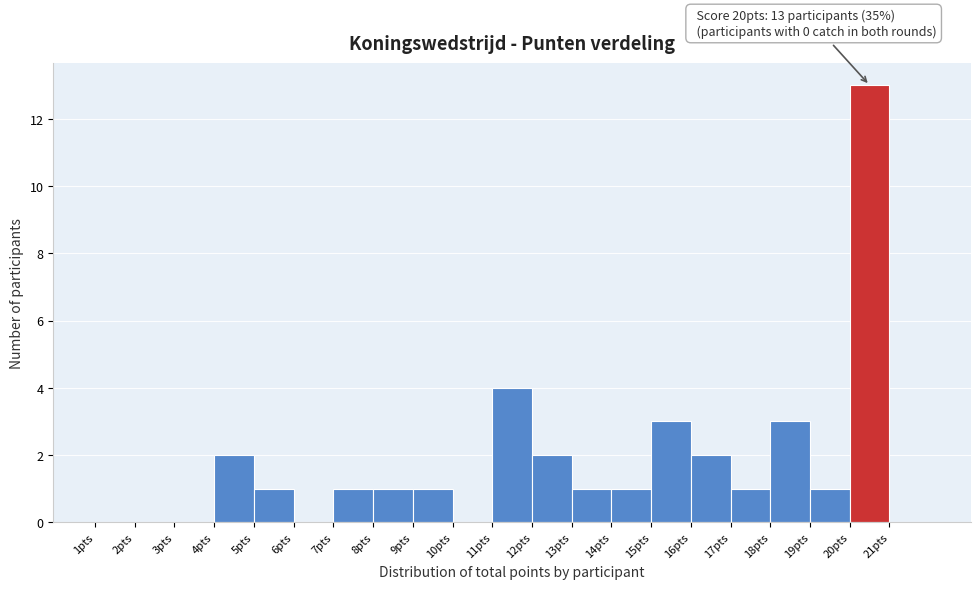

Over which range of the x-axis is the bar tallest?

20 to 21